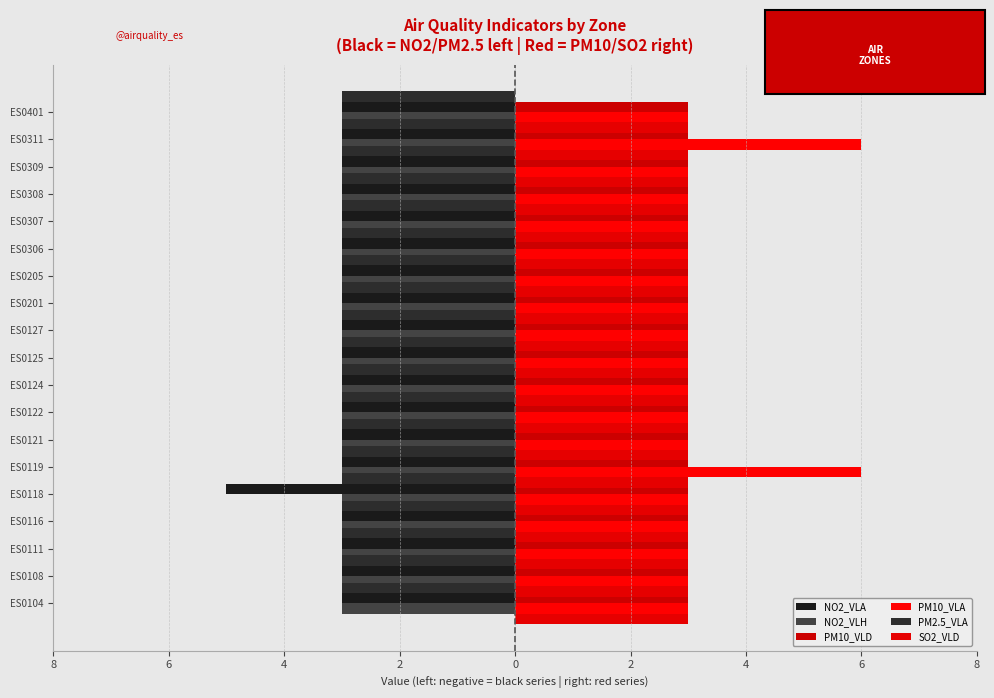

Are the bars horizontal?

Yes